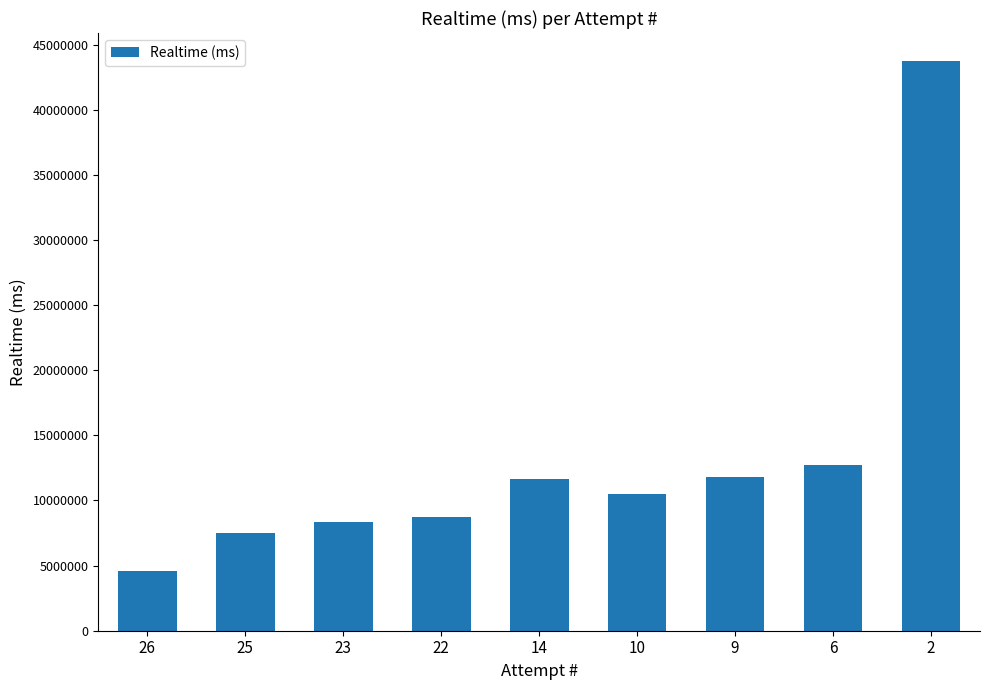

What is the difference between the values at 10 and 14?

1132725